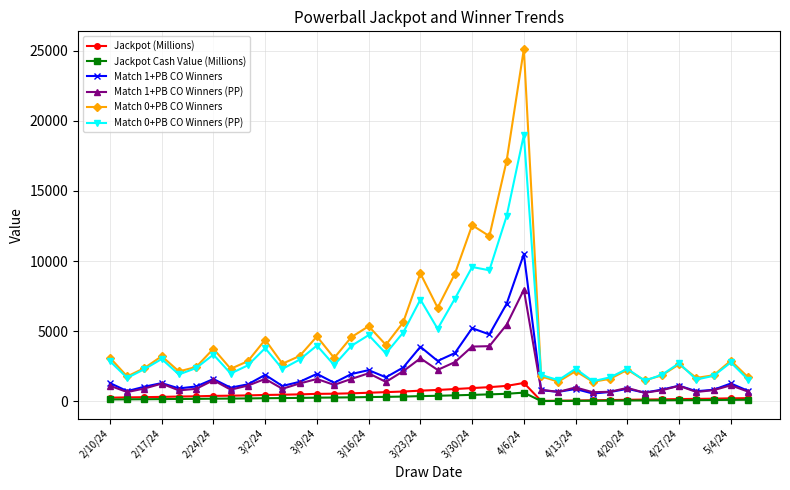

What is the value of the Match 1+PB CO Winners (PP) point at the 30th from the left?

671.0